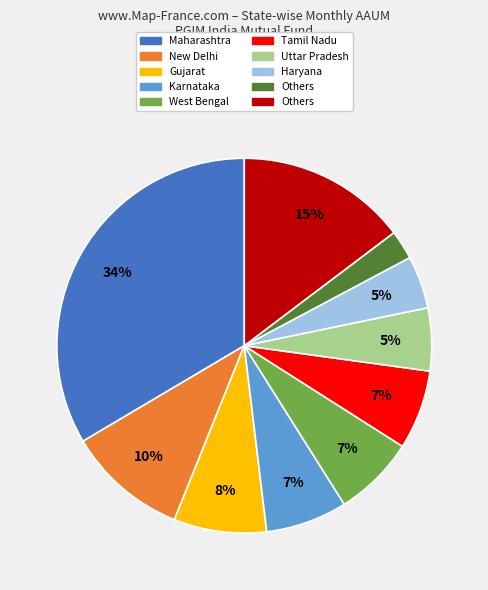

Does any single category account for the majority?

No